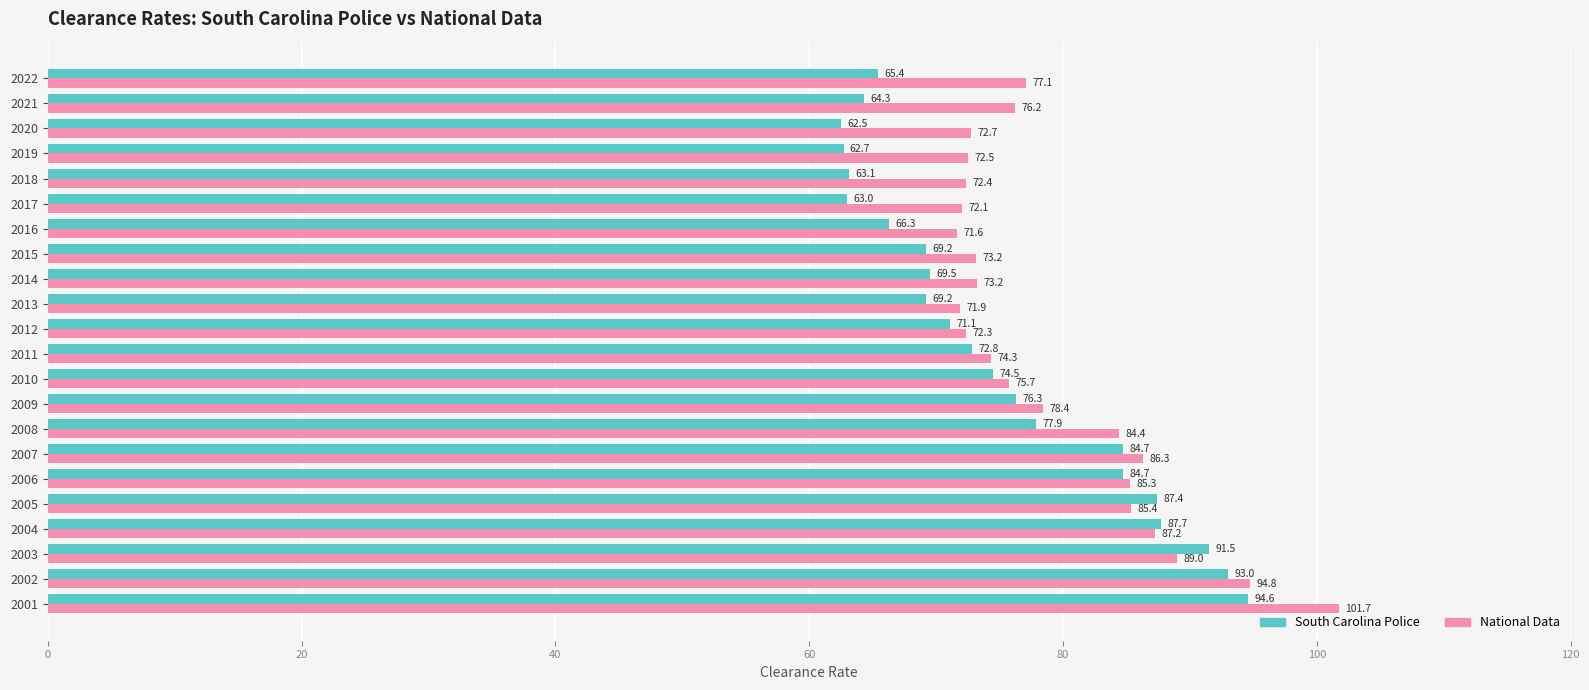

What is the difference between the maximum and minimum values in the National Data series?

30.1